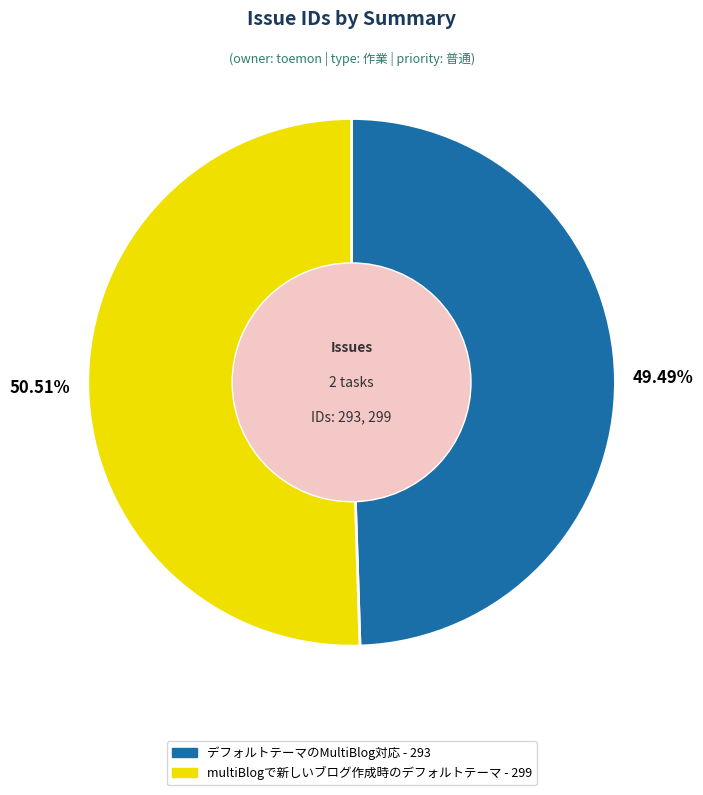

What is the majority slice?

multiBlogで新しいブログ作成時のデフォルトテーマ